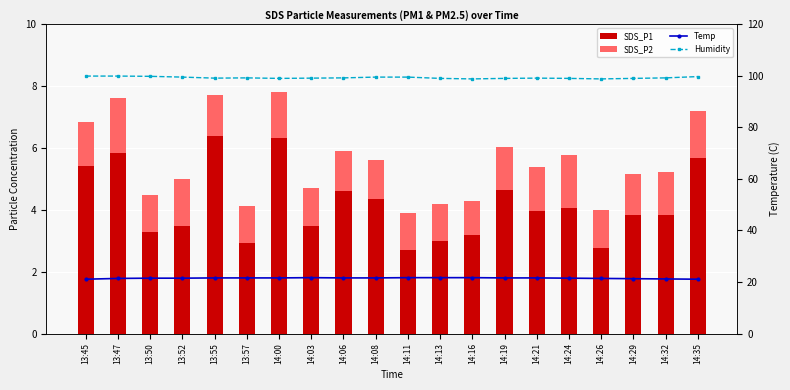

Reading left to right, what are all the values shown in this chart?

SDS_P1: 13:45=5.4	13:47=5.8	13:50=3.3	13:52=3.5	13:55=6.4	13:57=2.9	14:00=6.3	14:03=3.5	14:06=4.6	14:08=4.3	14:11=2.7	14:13=3.0	14:16=3.2	14:19=4.6	14:21=4.0	14:24=4.1	14:26=2.8	14:29=3.8	14:32=3.9	14:35=5.7
SDS_P2: 13:45=1.4	13:47=1.8	13:50=1.2	13:52=1.5	13:55=1.3	13:57=1.2	14:00=1.5	14:03=1.2	14:06=1.3	14:08=1.2	14:11=1.2	14:13=1.2	14:16=1.1	14:19=1.4	14:21=1.5	14:24=1.7	14:26=1.2	14:29=1.3	14:32=1.4	14:35=1.5
Temp: 13:45=21.1	13:47=21.4	13:50=21.5	13:52=21.5	13:55=21.6	13:57=21.6	14:00=21.6	14:03=21.7	14:06=21.6	14:08=21.6	14:11=21.7	14:13=21.7	14:16=21.7	14:19=21.6	14:21=21.6	14:24=21.5	14:26=21.4	14:29=21.3	14:32=21.2	14:35=21.1
Humidity: 13:45=99.9	13:47=99.9	13:50=99.8	13:52=99.5	13:55=99.1	13:57=99.2	14:00=99.0	14:03=99.1	14:06=99.2	14:08=99.5	14:11=99.5	14:13=99.0	14:16=98.8	14:19=99.0	14:21=99.1	14:24=99.0	14:26=98.8	14:29=99.0	14:32=99.2	14:35=99.7